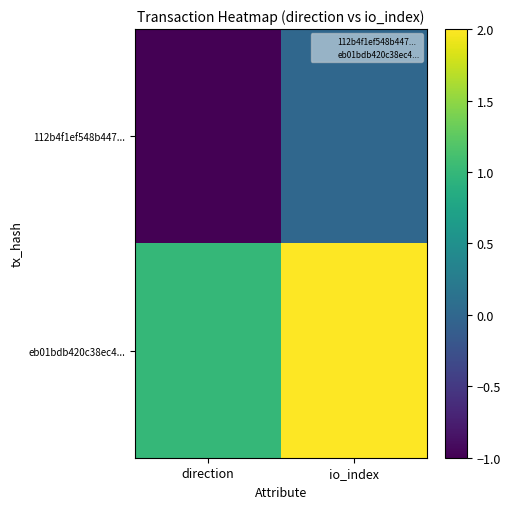

Between io_index and direction, which is larger?

io_index